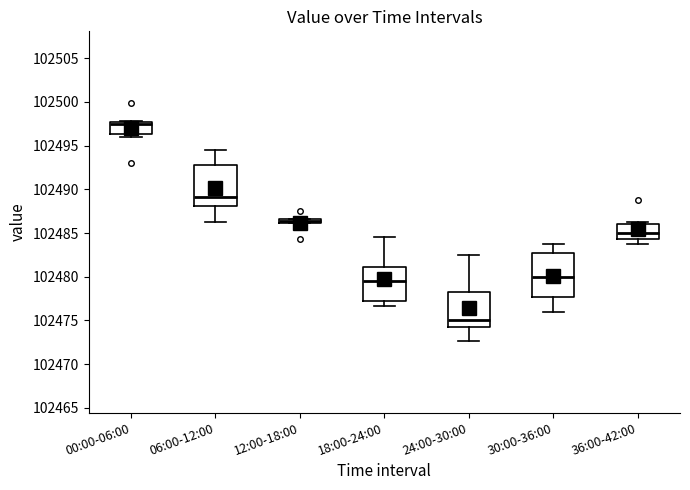

Which box's median line is the lowest?

24:00-30:00